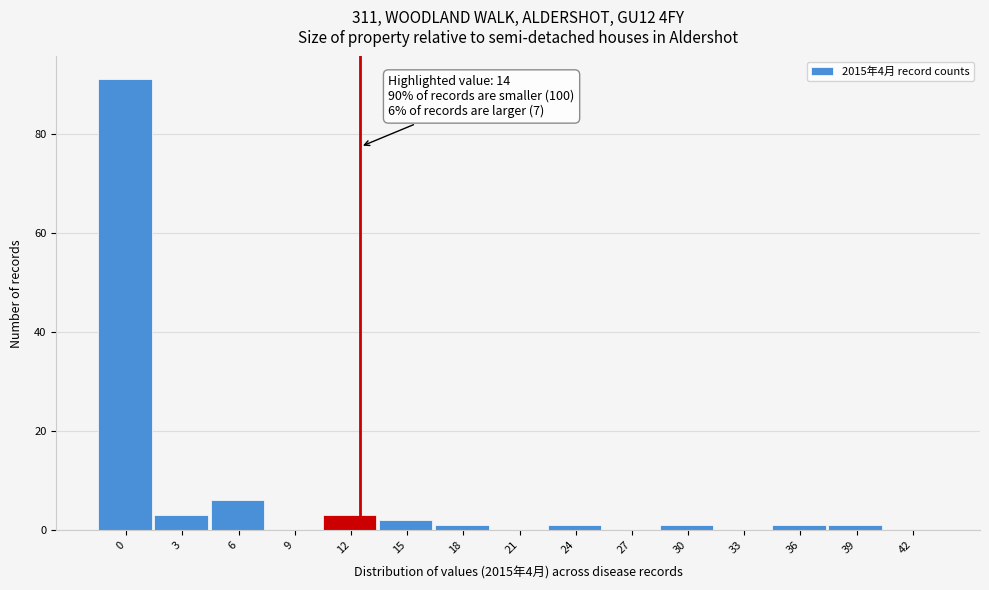

Reading right to left, list all the values displayed in this chart.

42=0	39=1	36=1	33=0	30=1	27=0	24=1	21=0	18=1	15=2	12=3	9=0	6=6	3=3	0=91